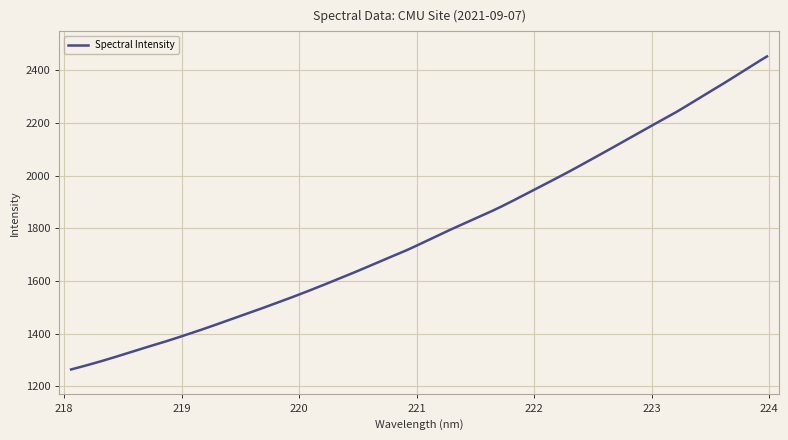

What is the minimum value shown in the chart?

1264.3